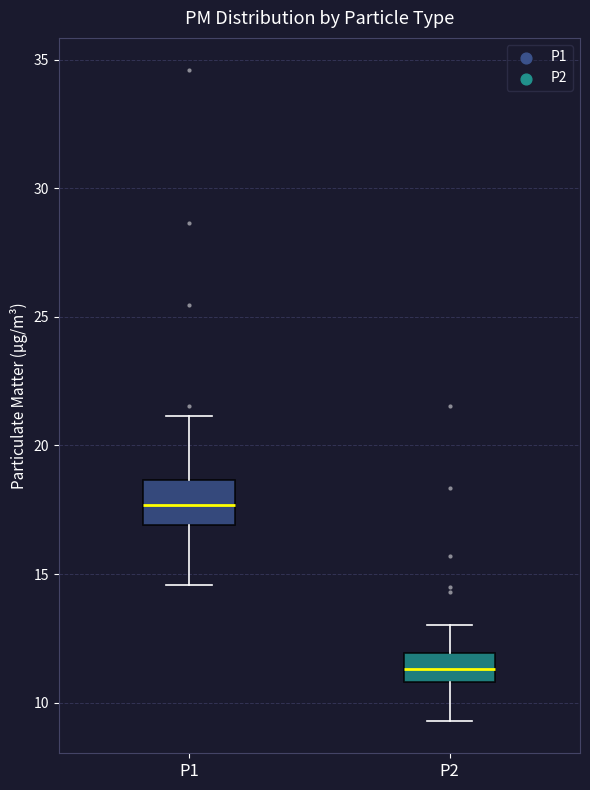

Which box's median line is the lowest?

P2